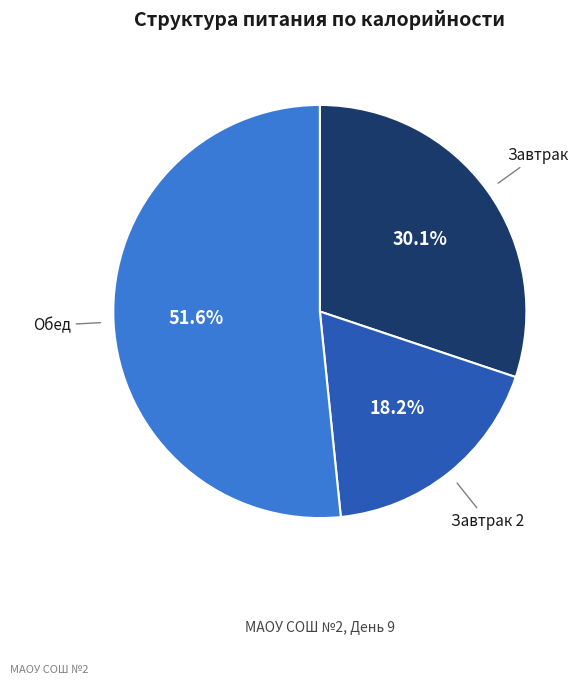

Is there a majority slice in this chart?

Yes